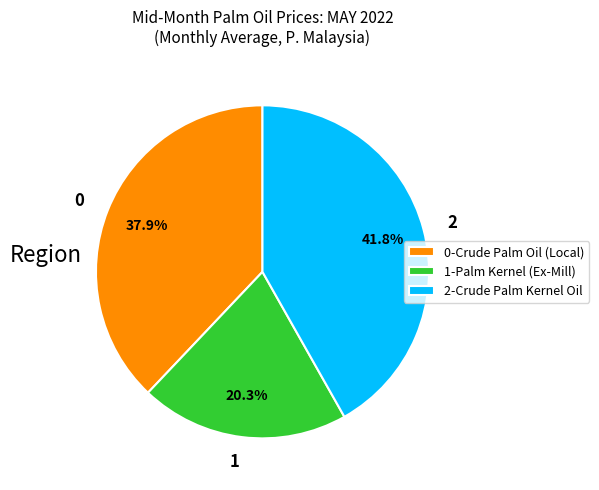

Between 2-Crude Palm Kernel Oil and 0-Crude Palm Oil (Local), which is larger?

2-Crude Palm Kernel Oil